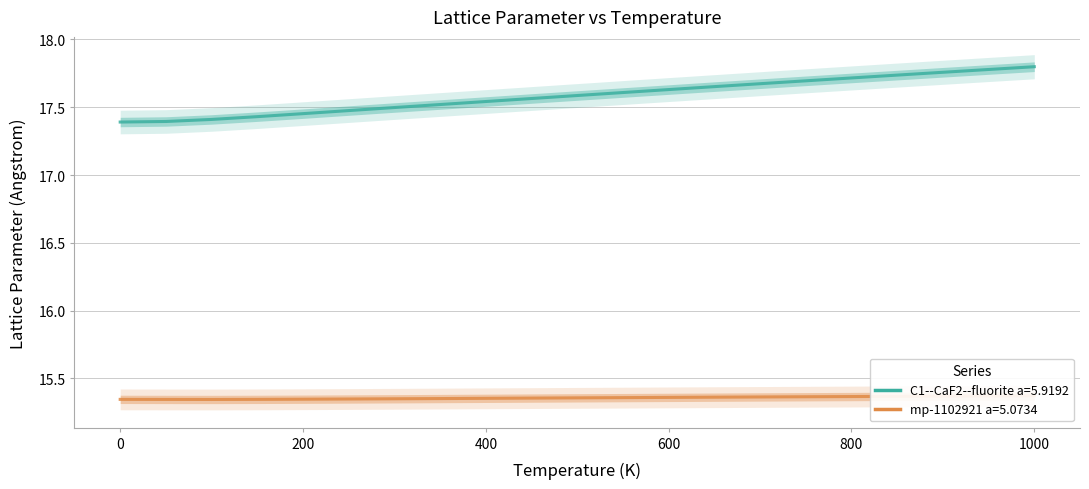

What is the maximum value for C1--CaF2--fluorite a=5.9192?

17.8